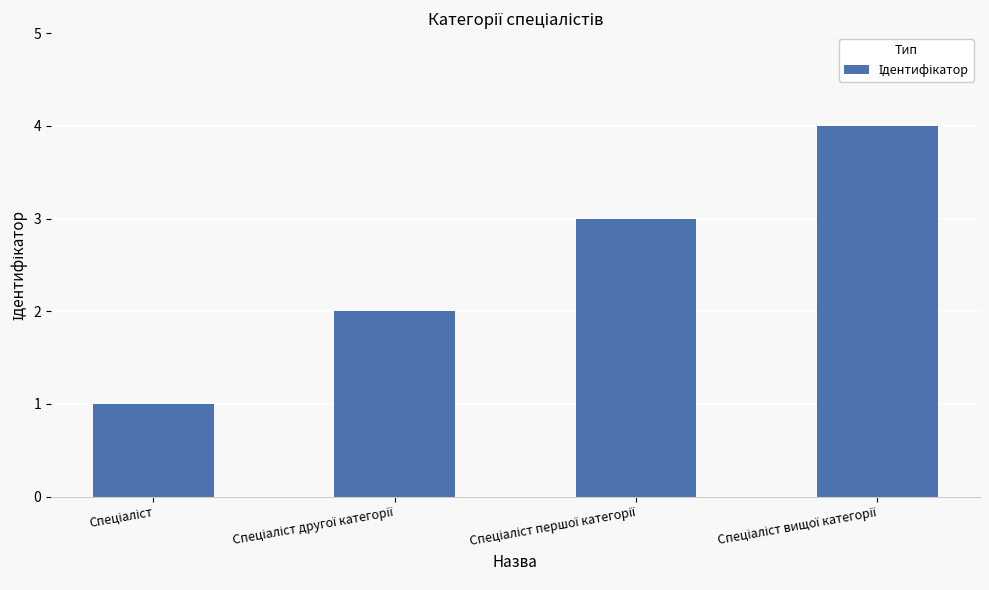

What is the sum of all values?

10